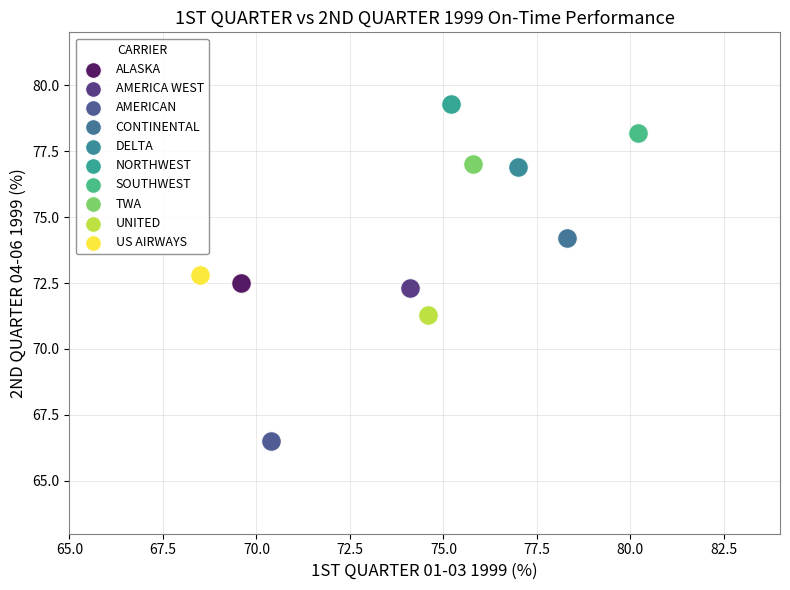

Which series reaches the maximum Y coordinate?

NORTHWEST